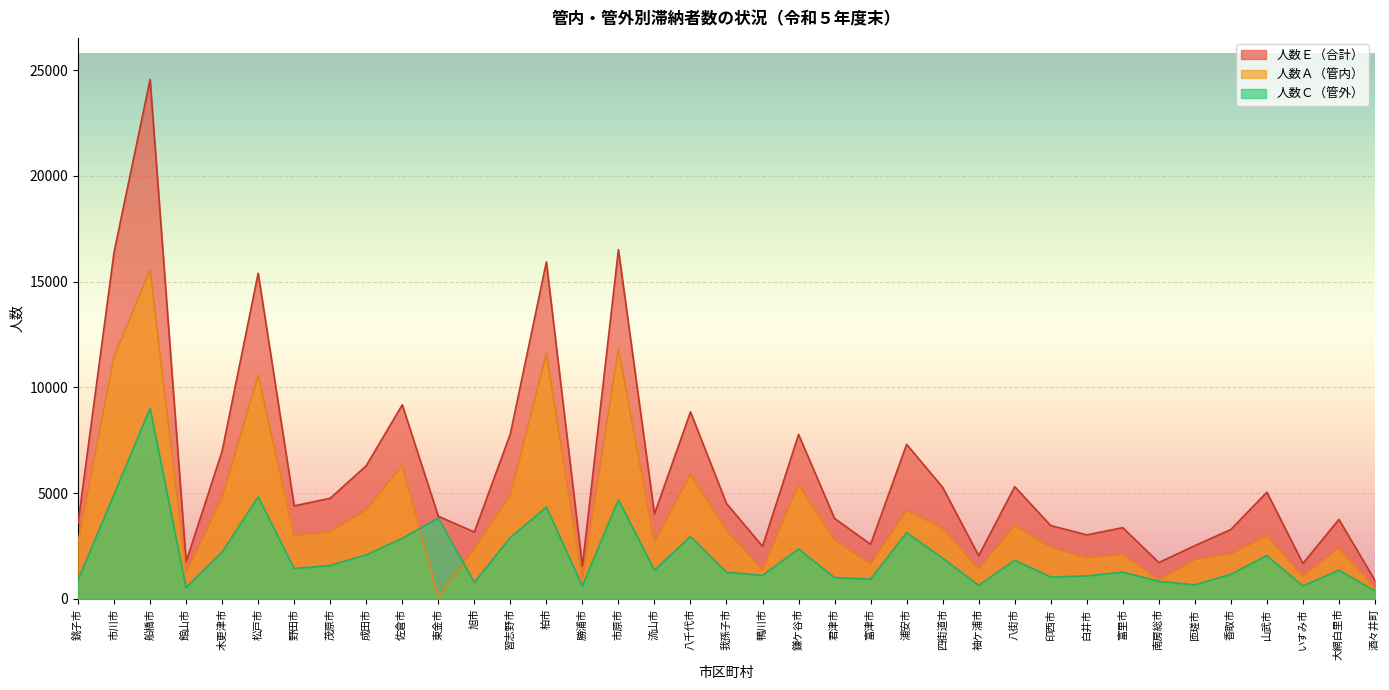

What is the difference between the maximum and minimum values in the 人数Ｅ（合計） series?

23683